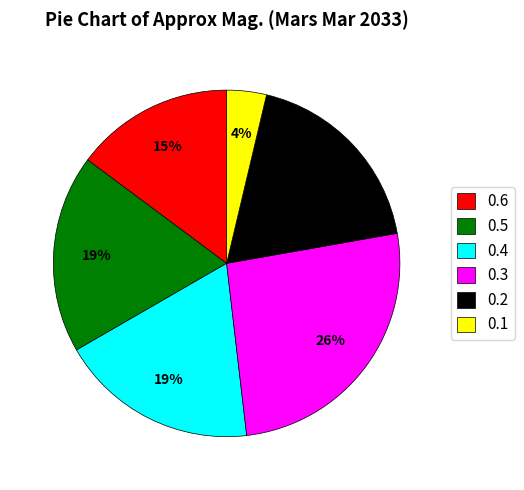

How many segments does this pie chart have?

6